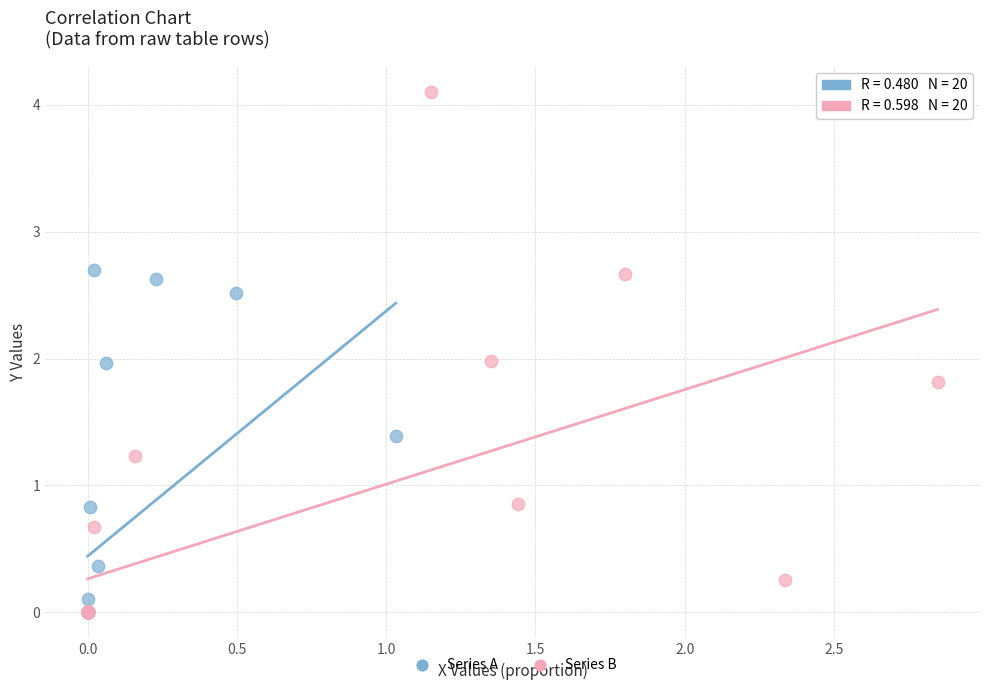

Which series has the widest spread of Y values?

Series B